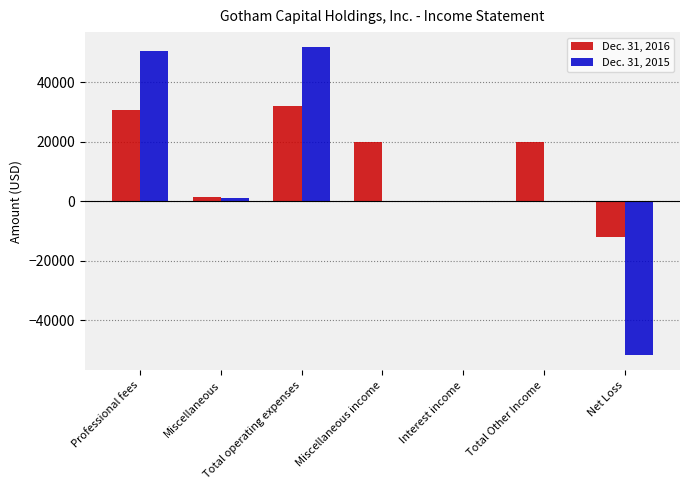

What is the sum of all Dec. 31, 2015 values?

51916